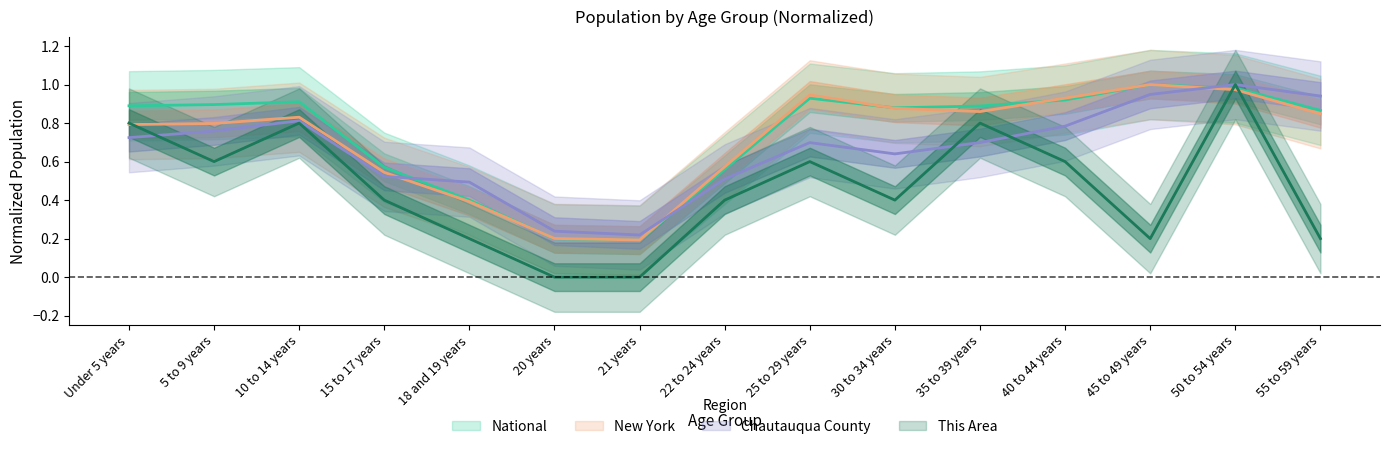

What position from the left is Under 5 years?

1